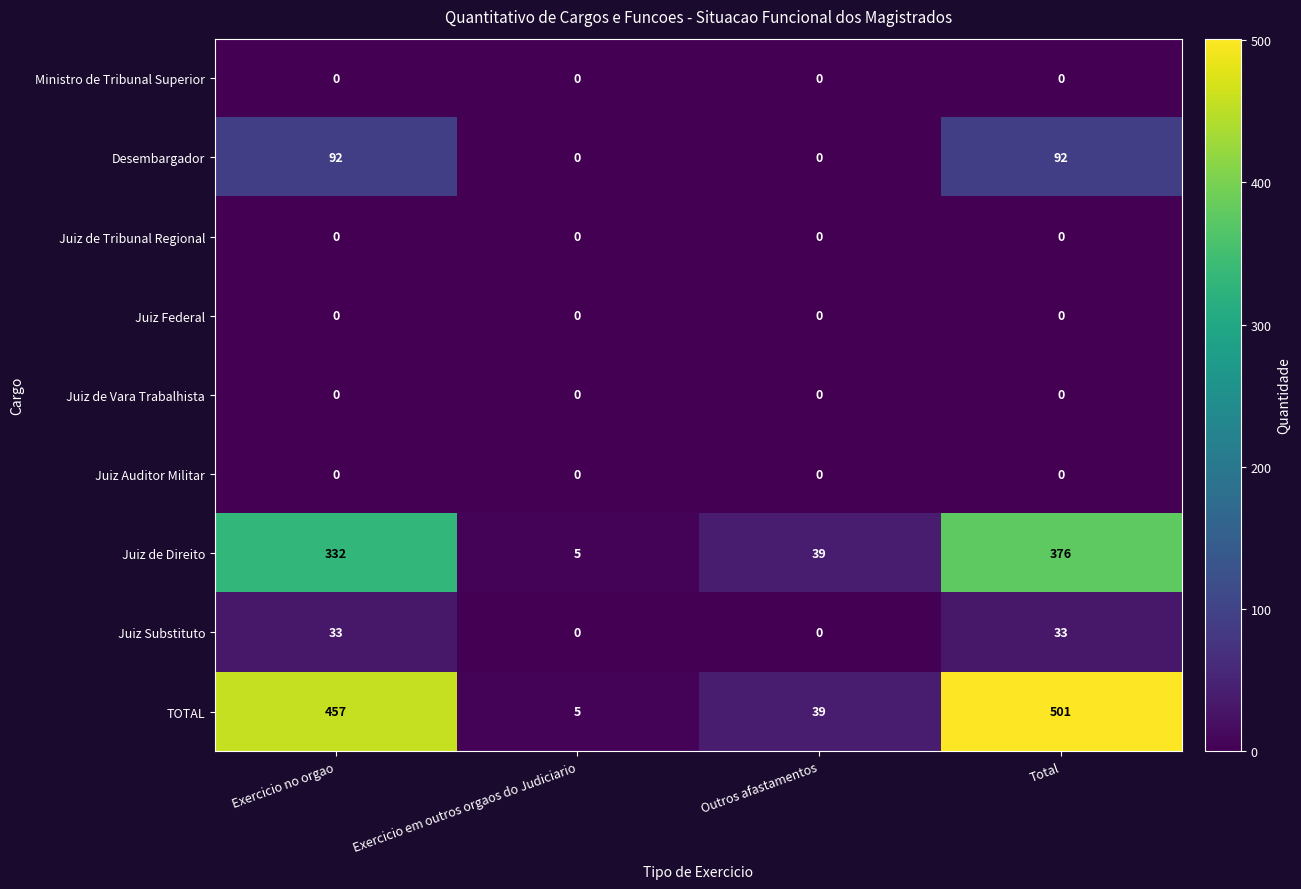

At how many categories does at least one series exceed 145?

2